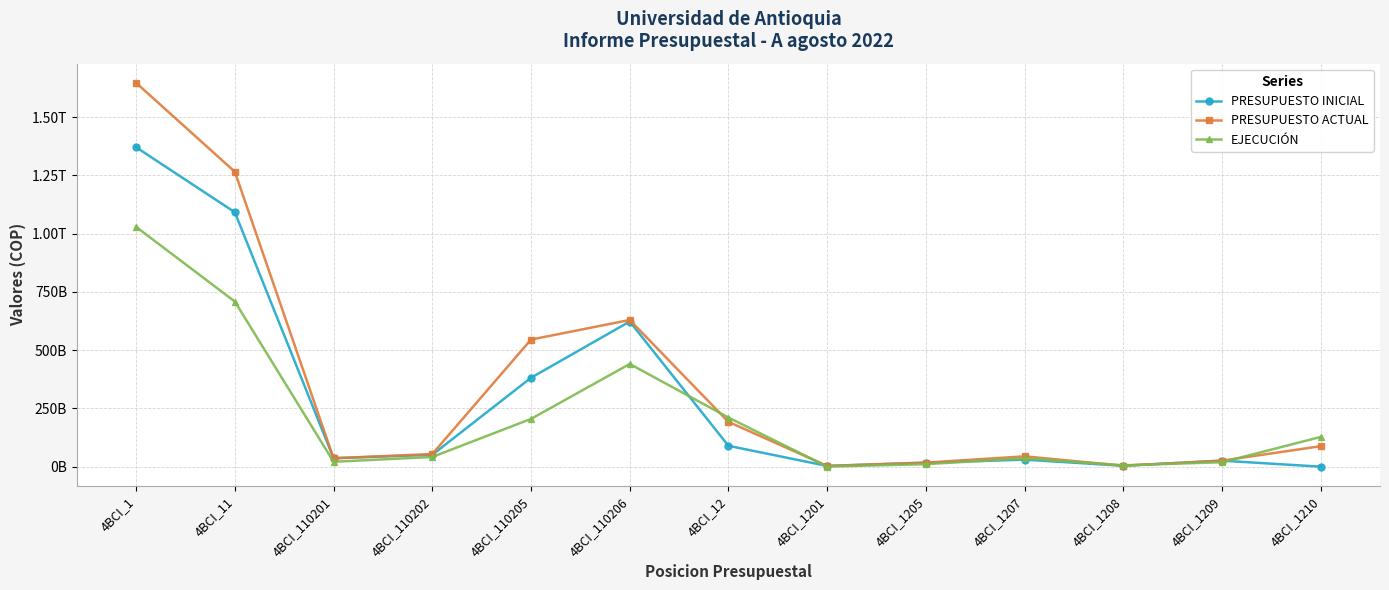

What are all the series names shown in the legend?

PRESUPUESTO INICIAL, PRESUPUESTO ACTUAL, EJECUCIÓN